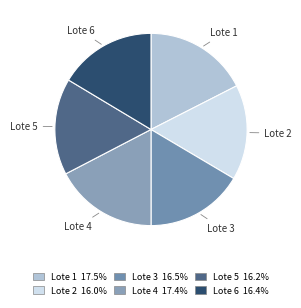

Count the number of slices in the pie.

6